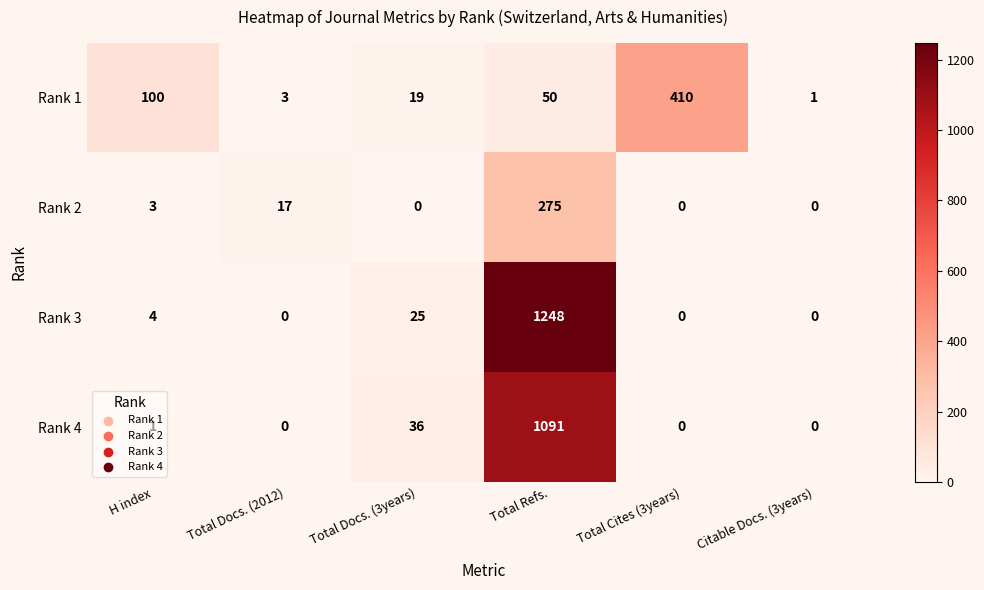

List the series in order of their peak value, highest first.

Rank 3, Rank 4, Rank 1, Rank 2